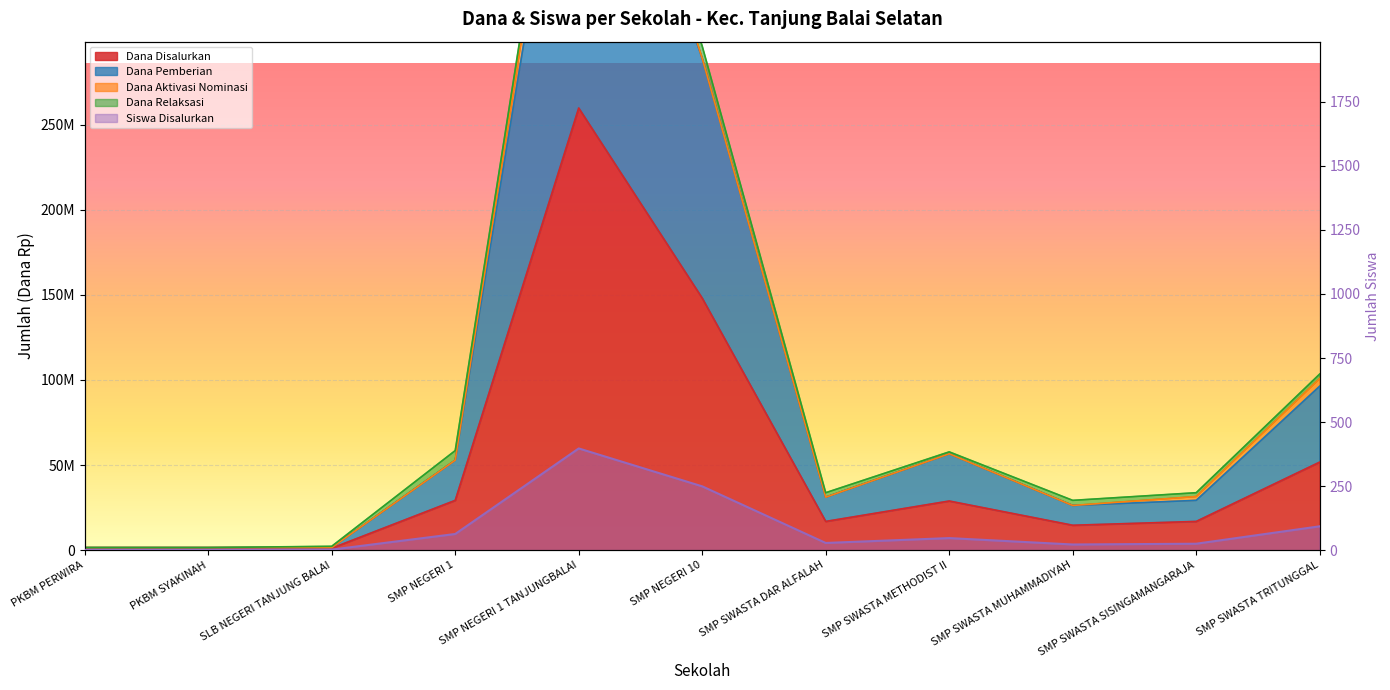

What is the label of the 11th point from the left?

SMP SWASTA TRITUNGGAL